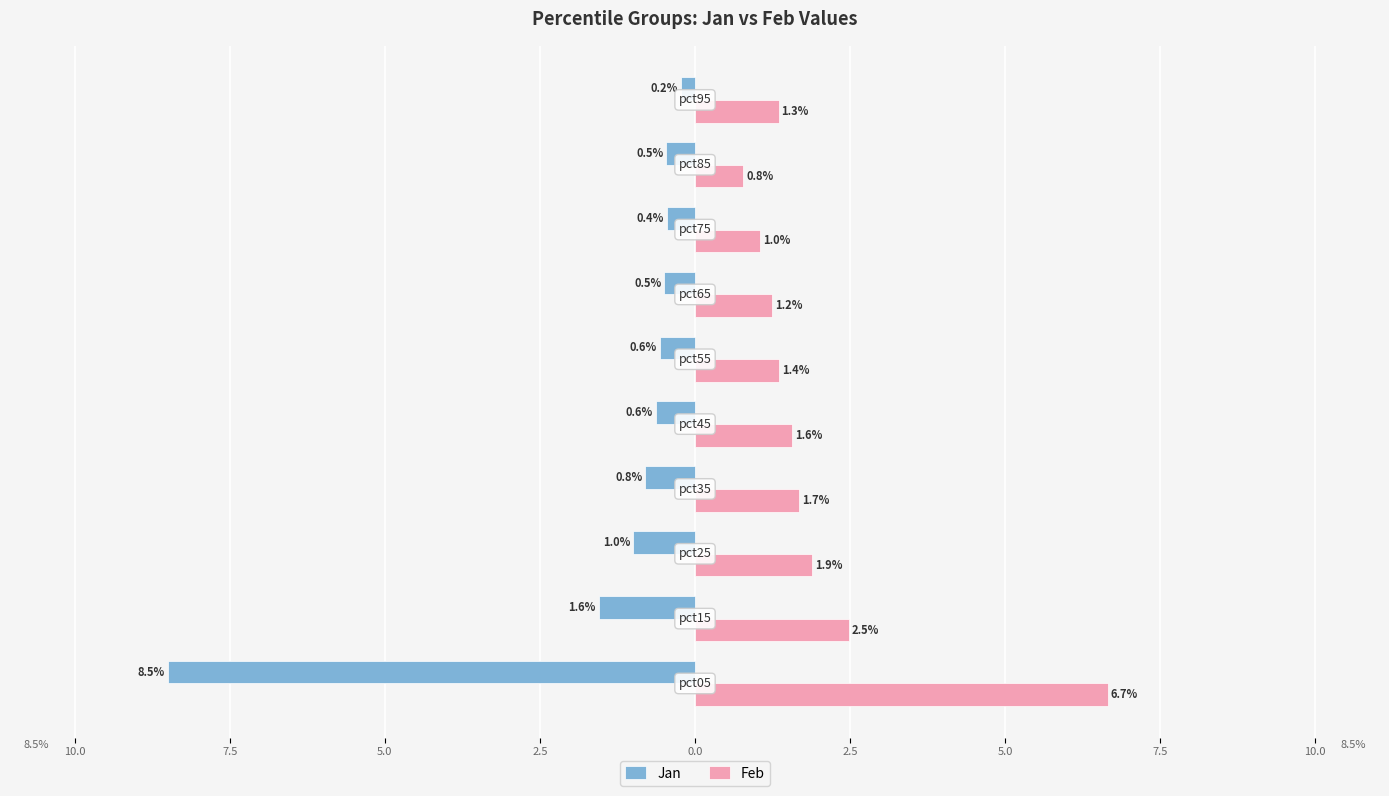

What are all the series names shown in the legend?

Jan, Feb